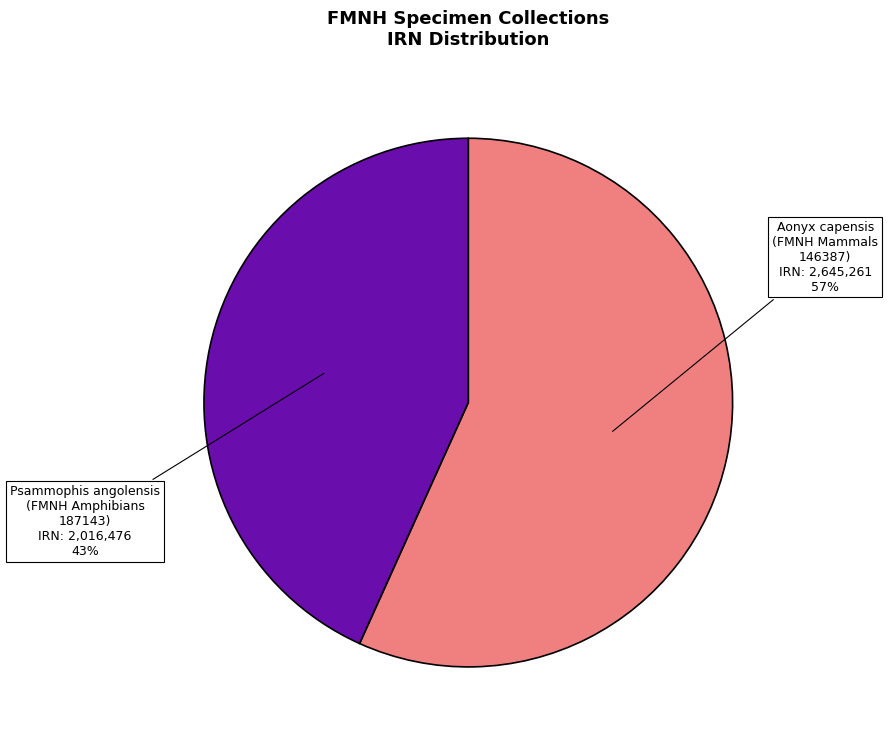

To the nearest percent, what percentage of the pie is Psammophis angolensis (FMNH Amphibians 187143)?

43%